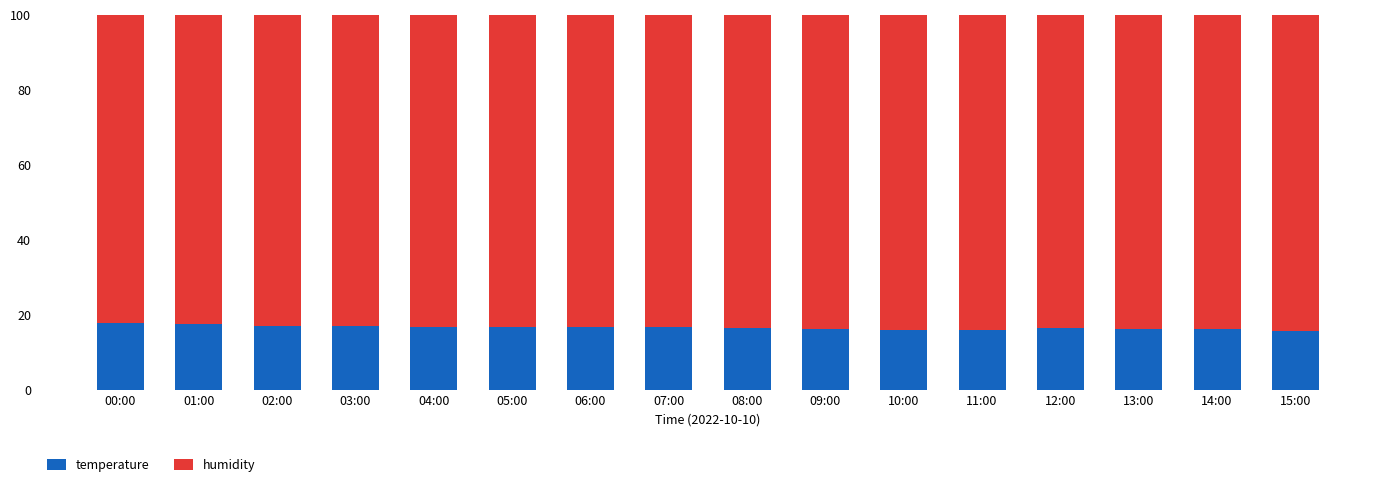

The temperature series shows 16.8 at 03:00. True or false?

True